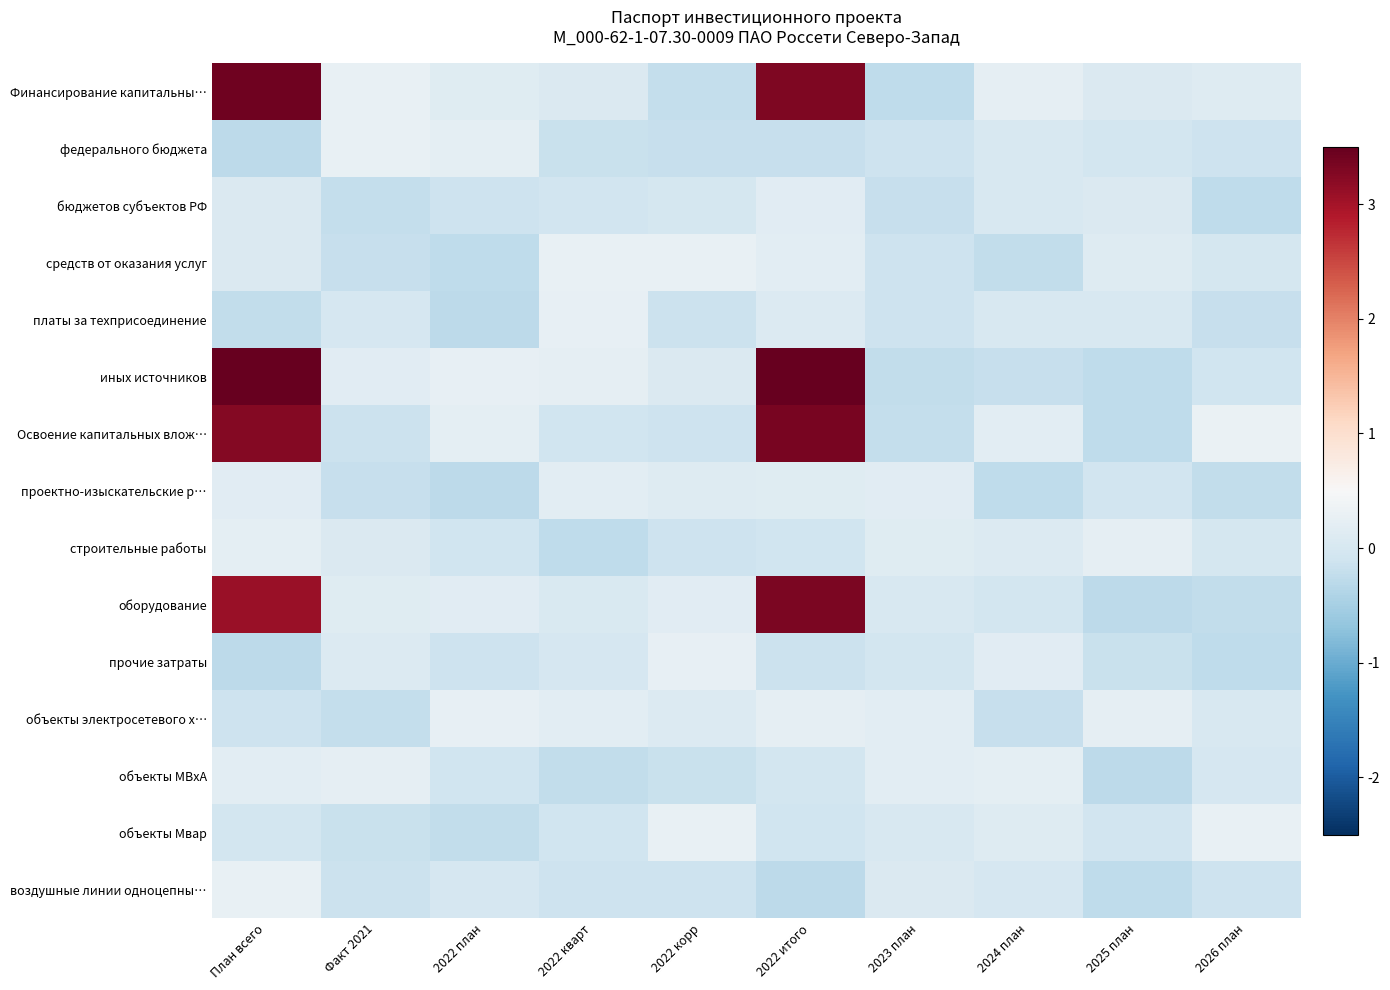

At which category is the sum across all series the highest?

2022 итого